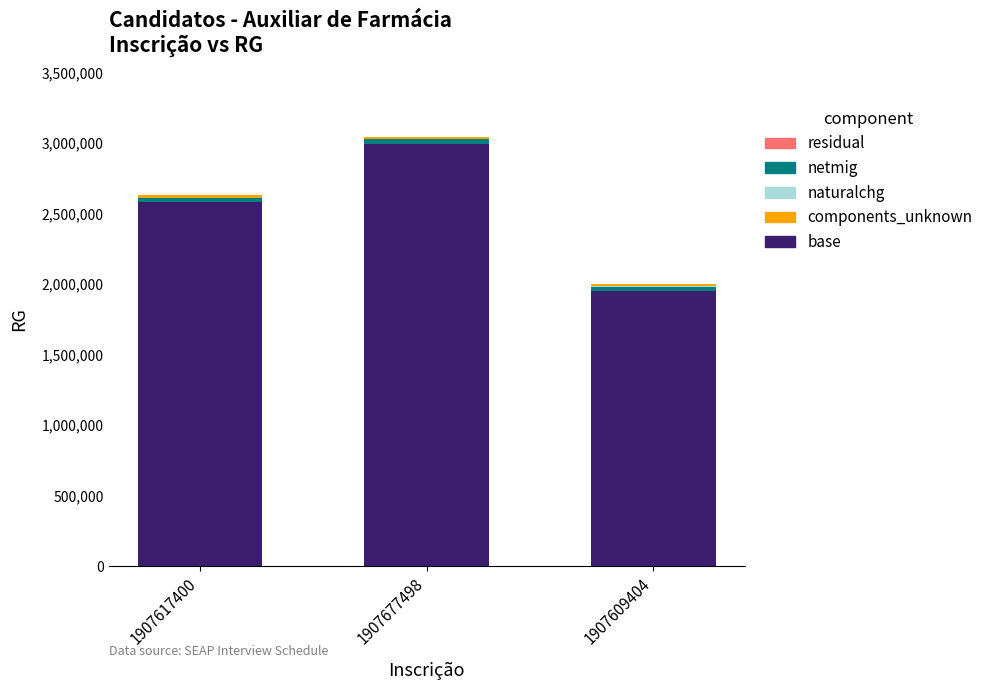

At which category is the sum across all series the highest?

1907677498